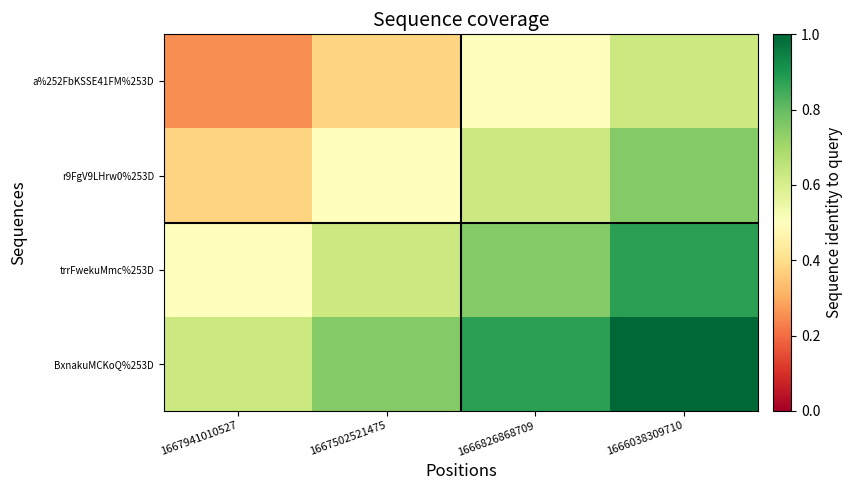

What is the total value across all series at 1667941010527?

1.8